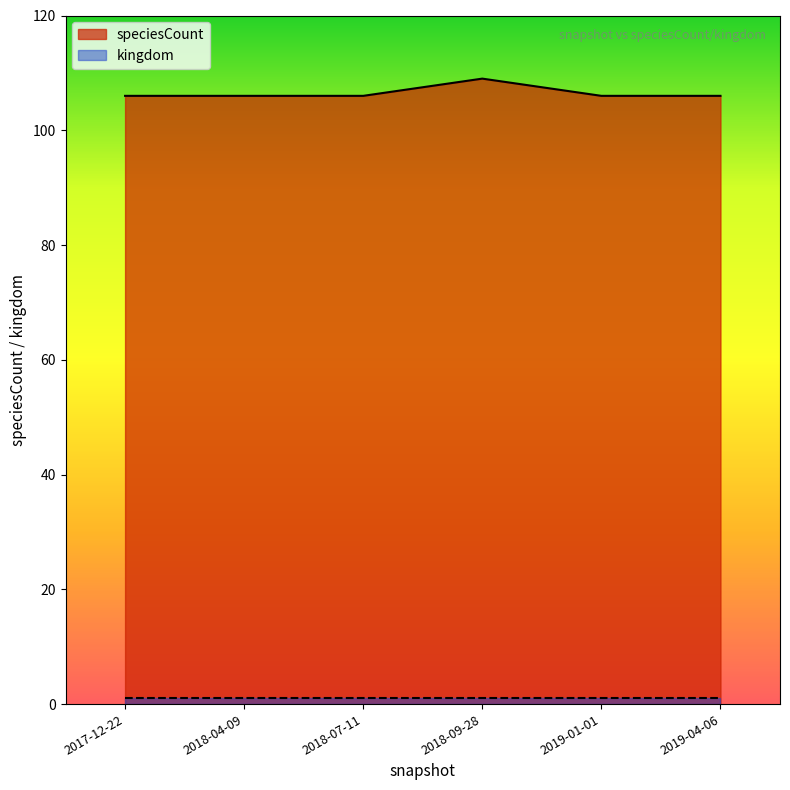

What is the difference between the maximum and second lowest values?

3